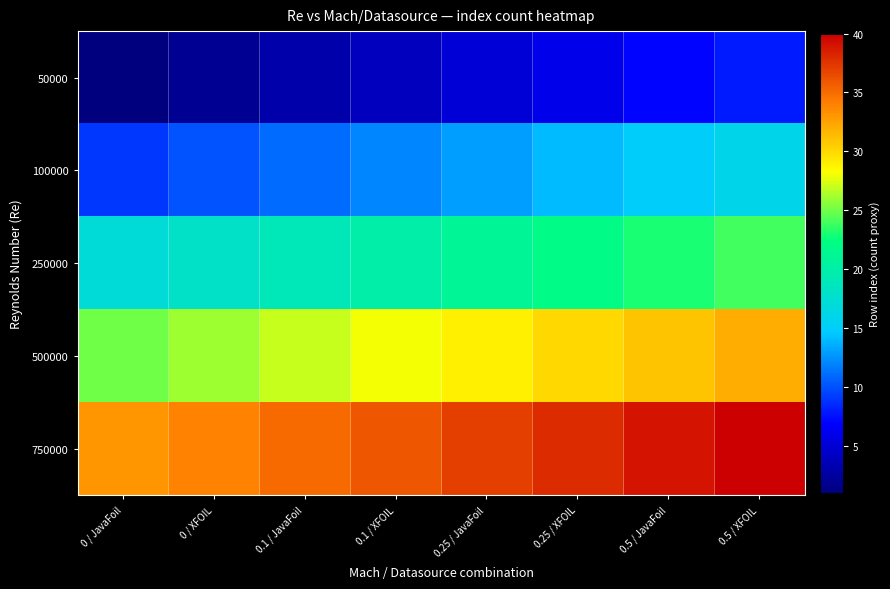

List the series in order of their peak value, highest first.

750000, 500000, 250000, 100000, 50000